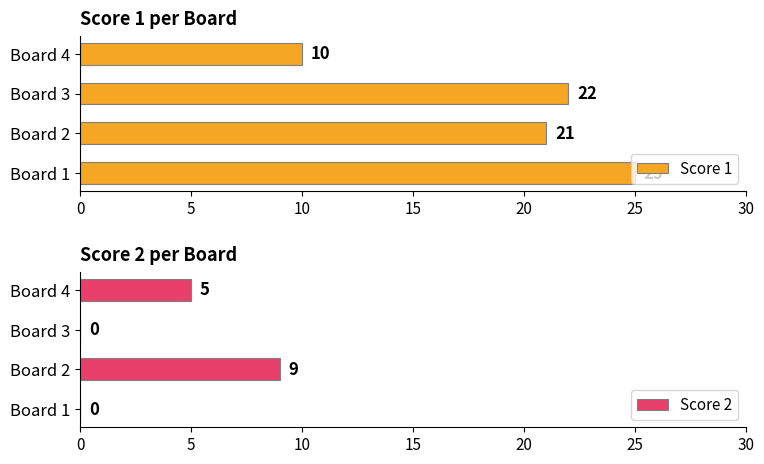

Rank the categories by Score 1 value from lowest to highest.

Board 4, Board 2, Board 3, Board 1